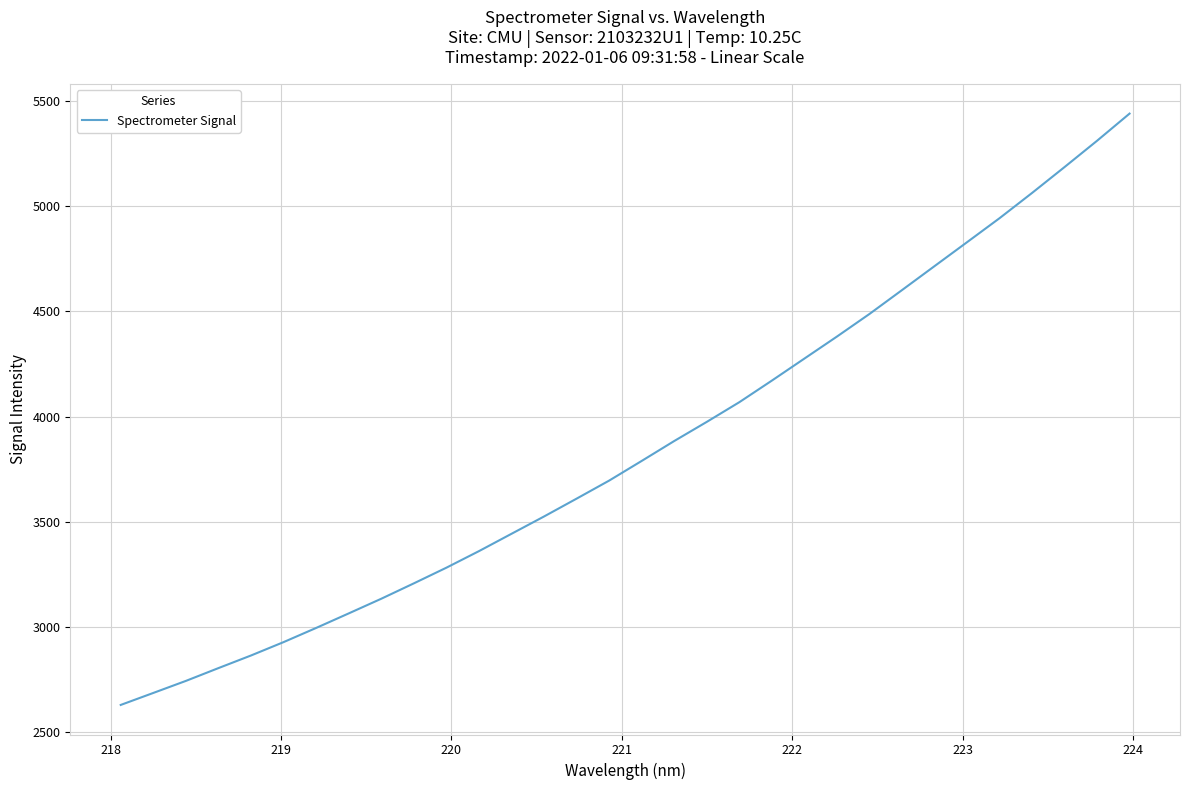

What is the minimum value shown in the chart?

2628.6